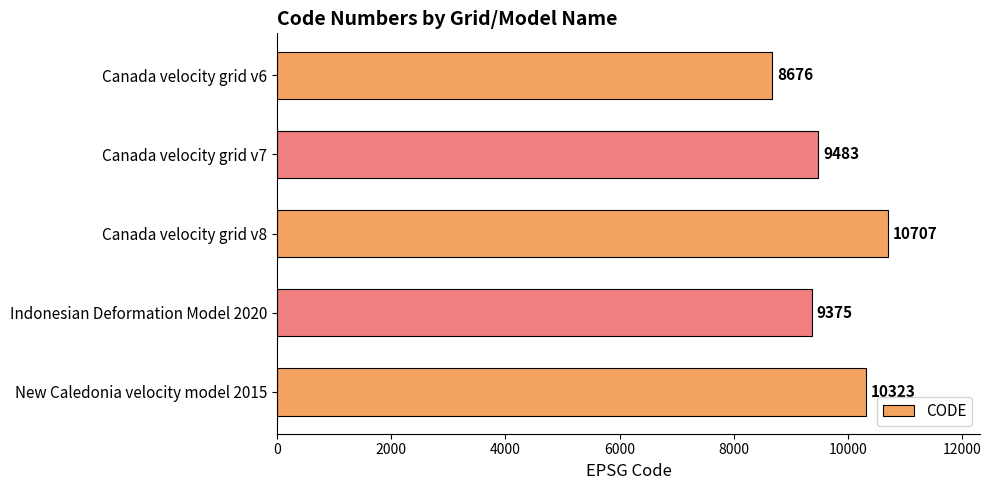

What is the minimum value shown in the chart?

8676